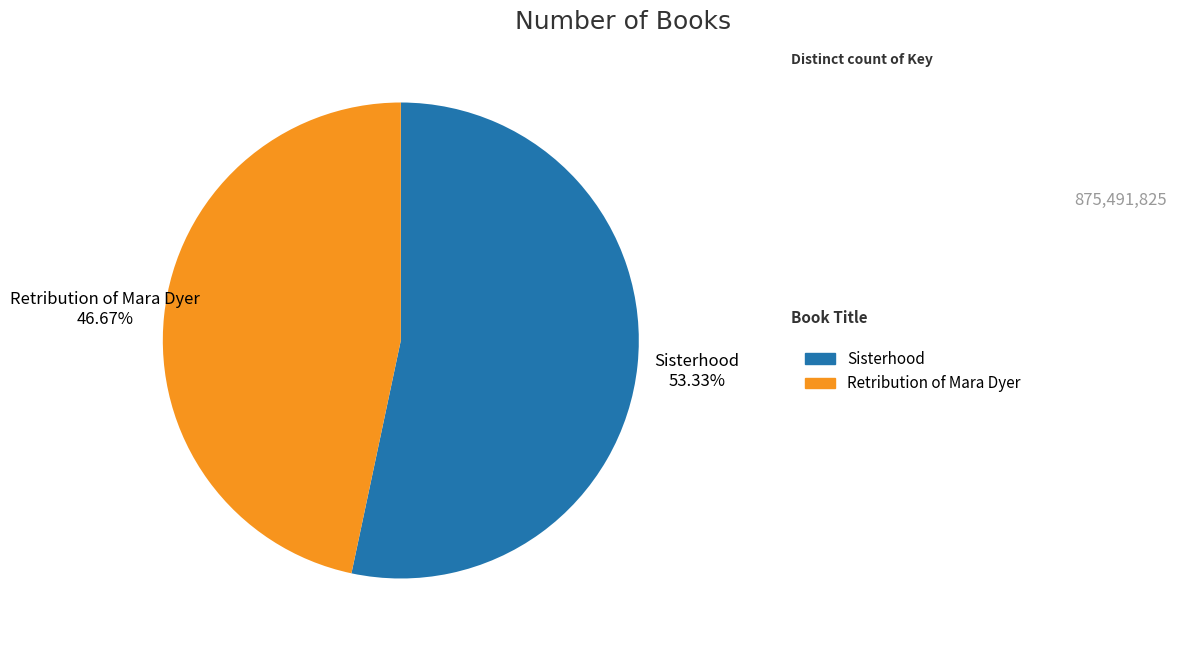

What is the ratio of the value at Retribution of Mara Dyer to the value at Sisterhood?

0.9